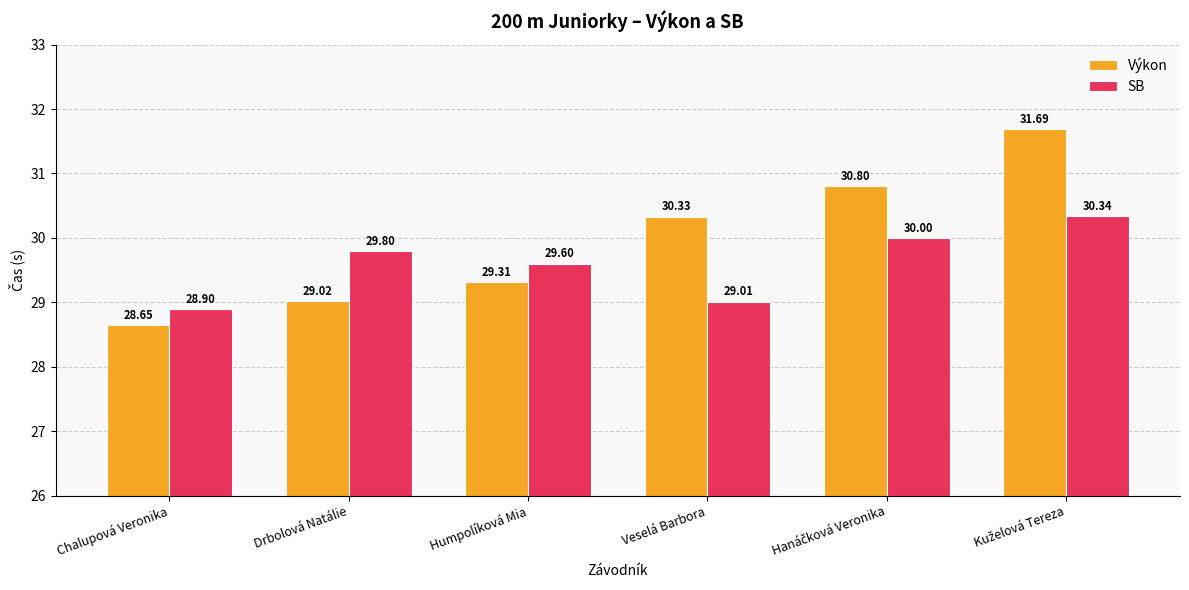

At which label does SB reach its minimum?

Chalupová Veronika